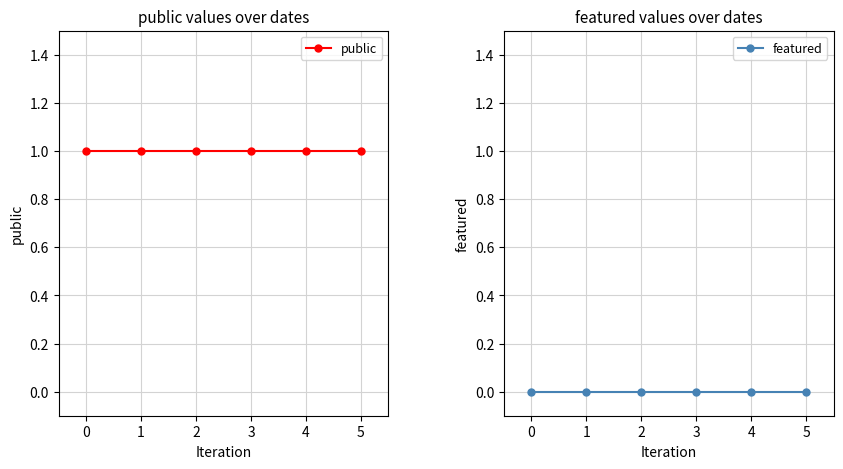

Reading left to right, list all the values displayed in this chart.

public: 0=1	1=1	2=1	3=1	4=1	5=1
featured: 0=0	1=0	2=0	3=0	4=0	5=0